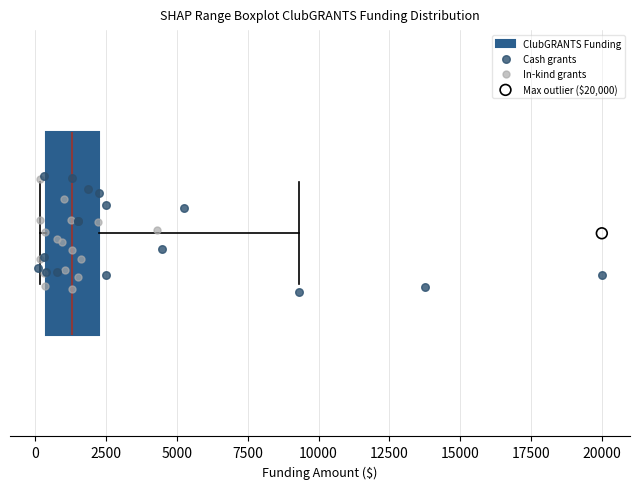

Read this box plot against the x-axis: the position of the median line, the range covered by the box, and the ends of both whiskers. The values are not printed on the chart, so give them approximately, as read against the axis.

median 1500, box 500 to 2000, whiskers 0 to 9500